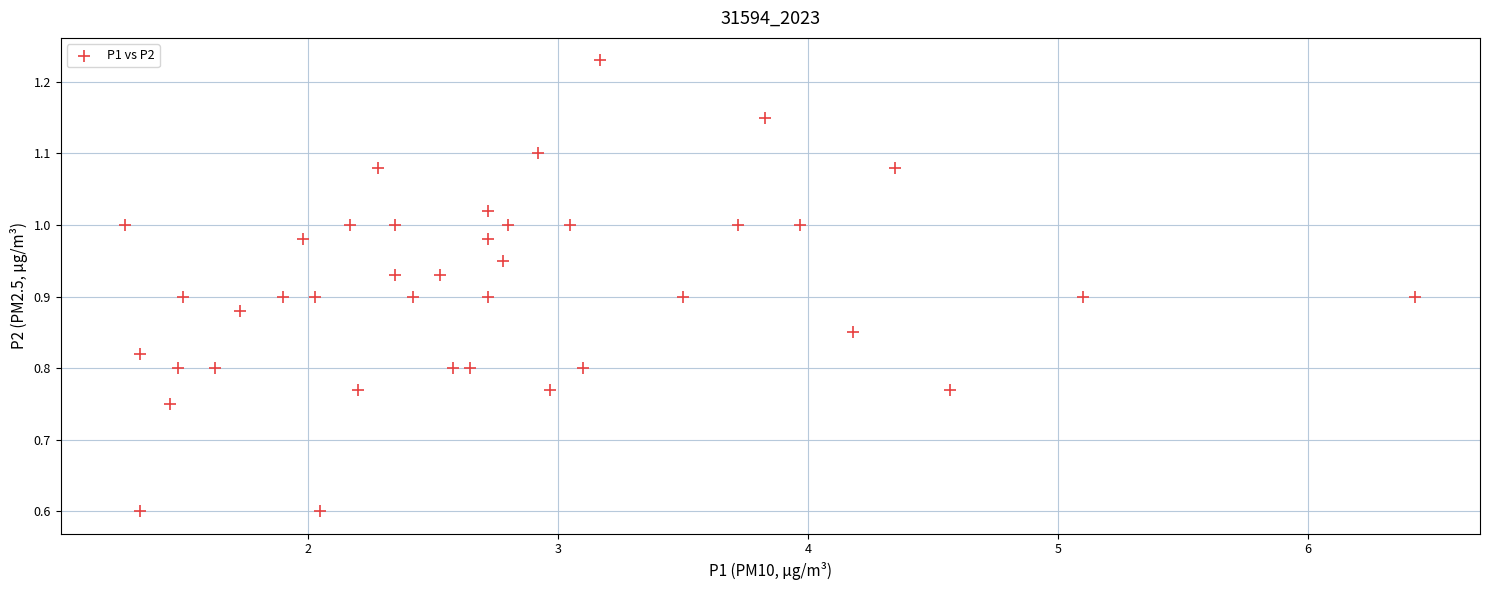

What is the range of Y values (max minus min)?

0.6